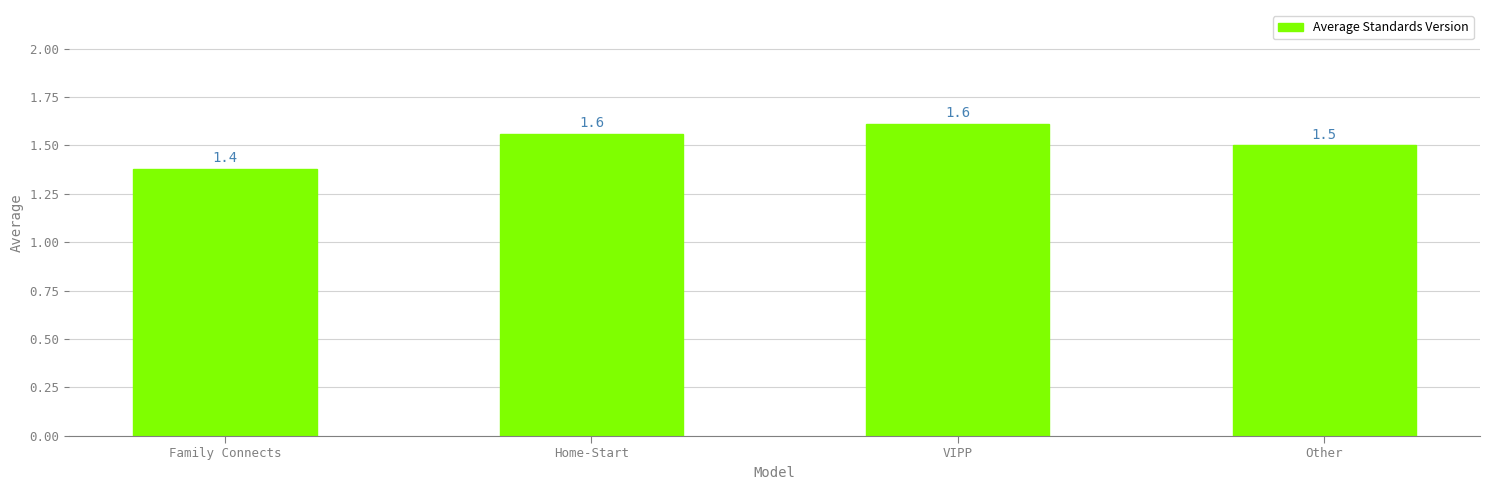

At which category does the chart reach its minimum across all series?

Family Connects